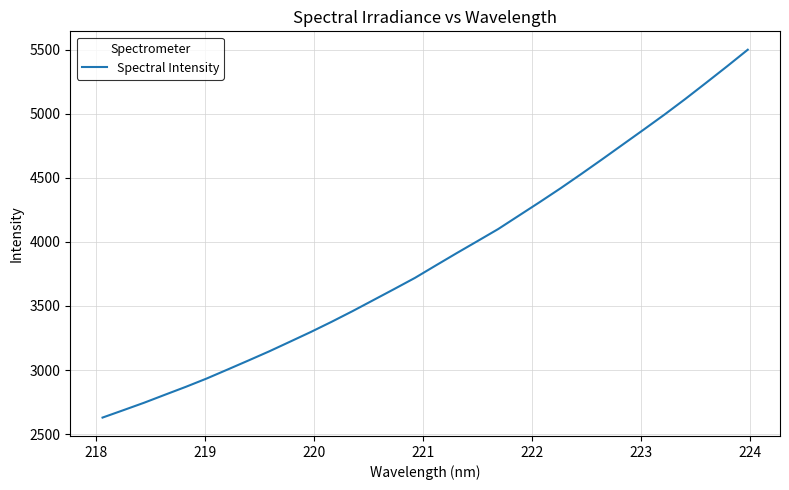

What is the difference between the maximum and minimum values?

2871.1